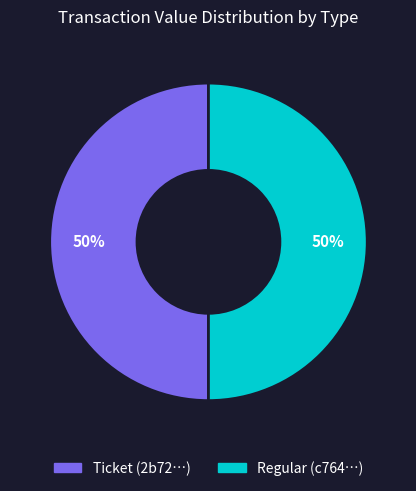

Is it true that Ticket (2b72…) is 40% of the pie?

False